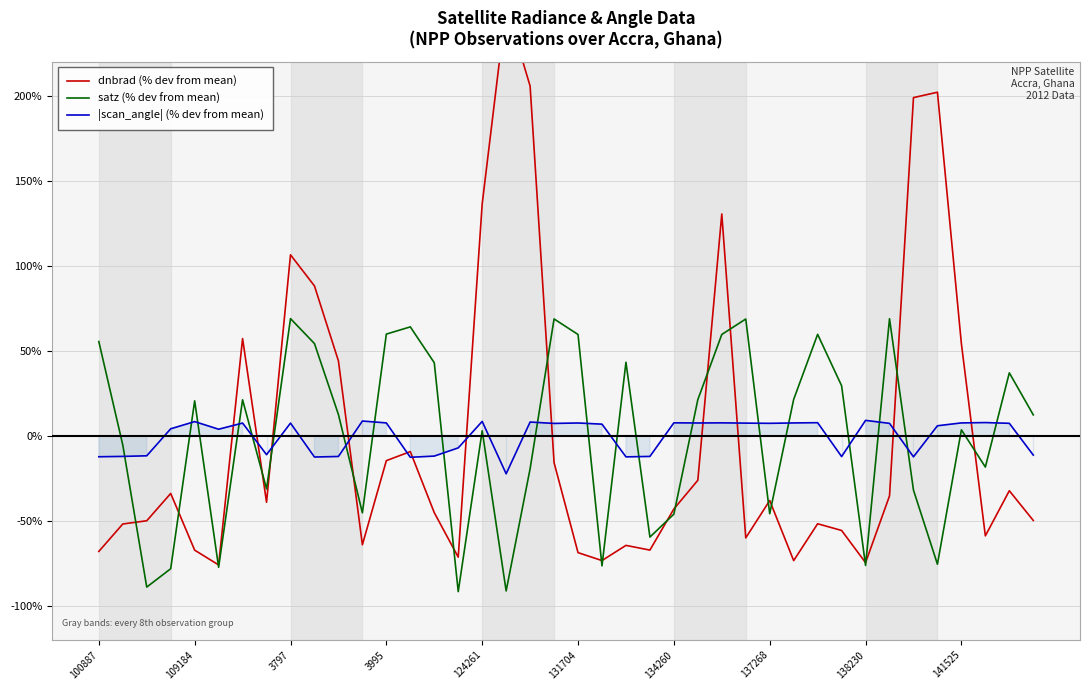

What is the lowest value of the satz (% dev from mean) series?

-91.6